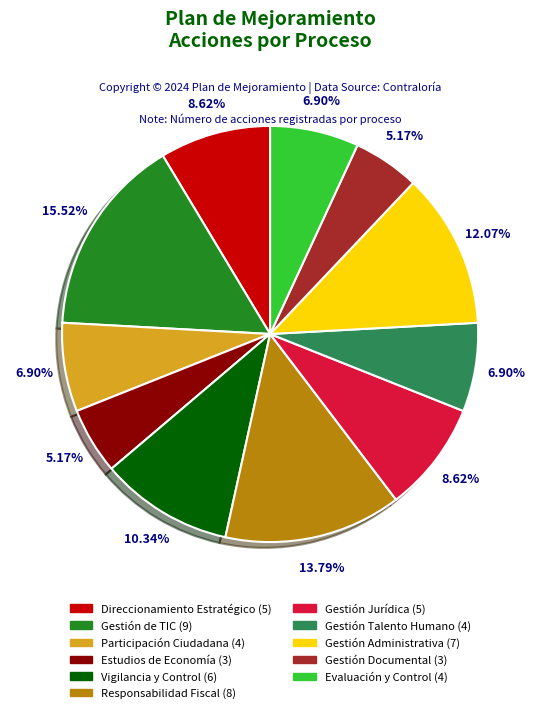

Is there a majority slice in this chart?

No